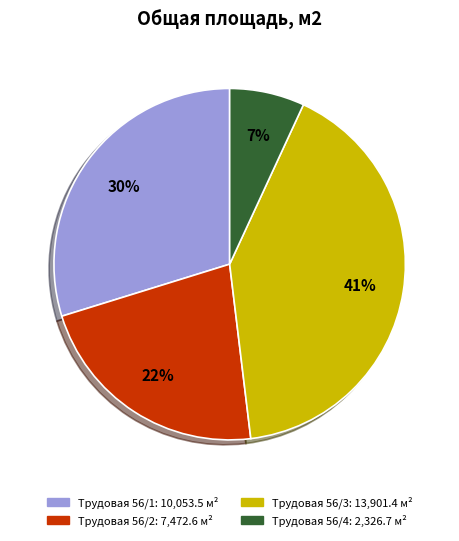

The Трудовая 56/2 slice represents 22% of the pie. True or false?

True